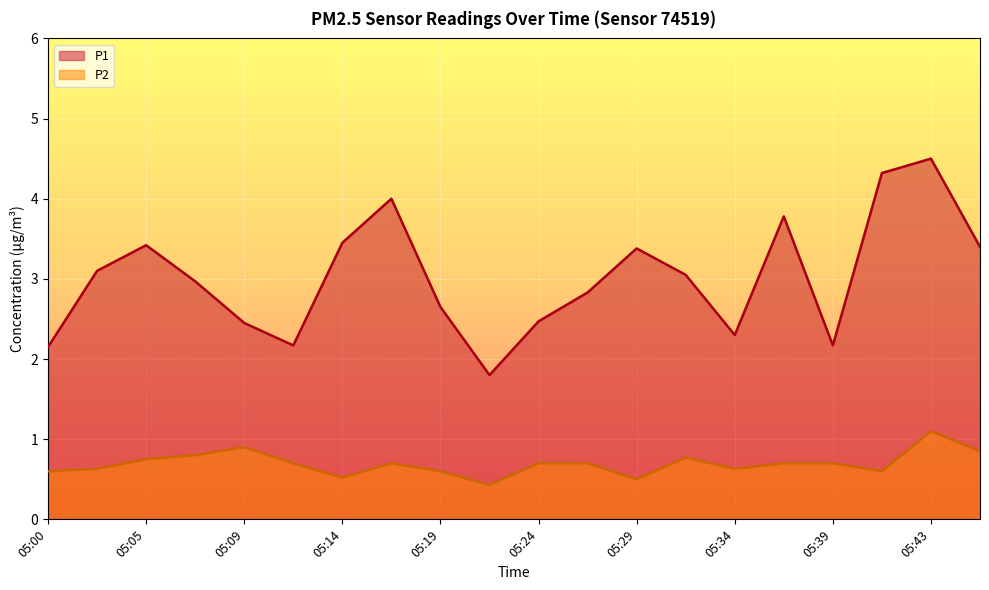

True or false: P1 has more than 1 interior local peaks.

True